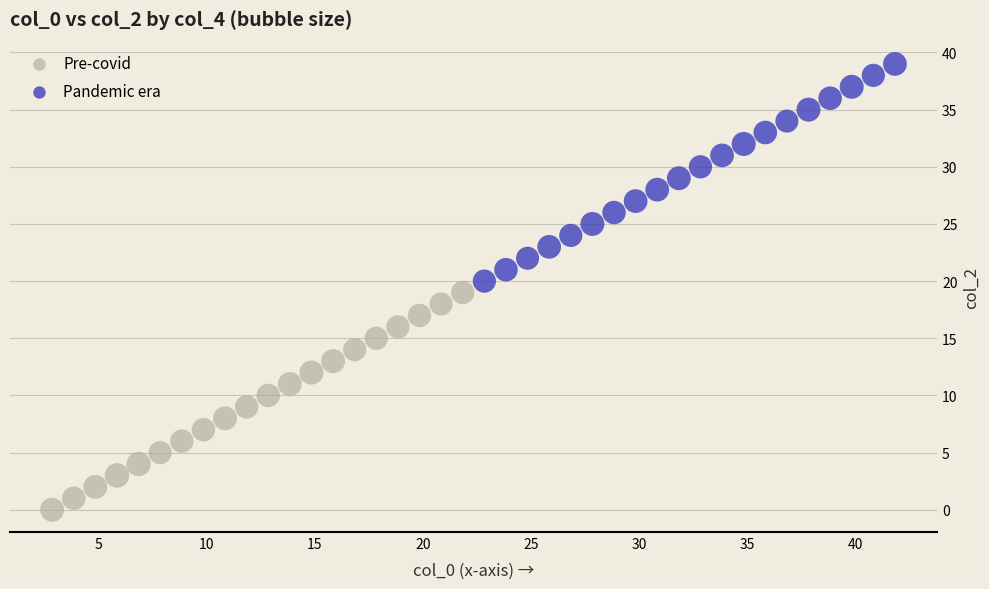

Which series contains the lowest Y value?

Pre-covid